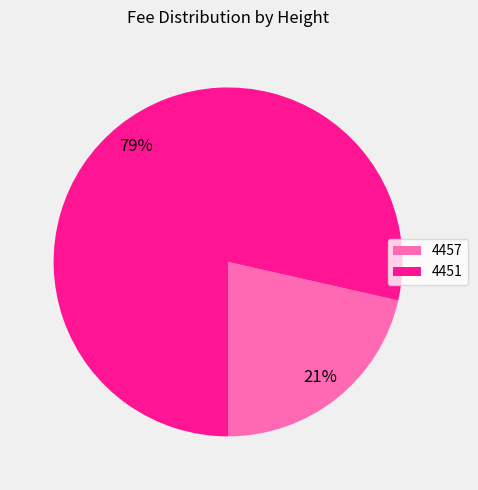

Rank the categories by value from lowest to highest.

4457, 4451